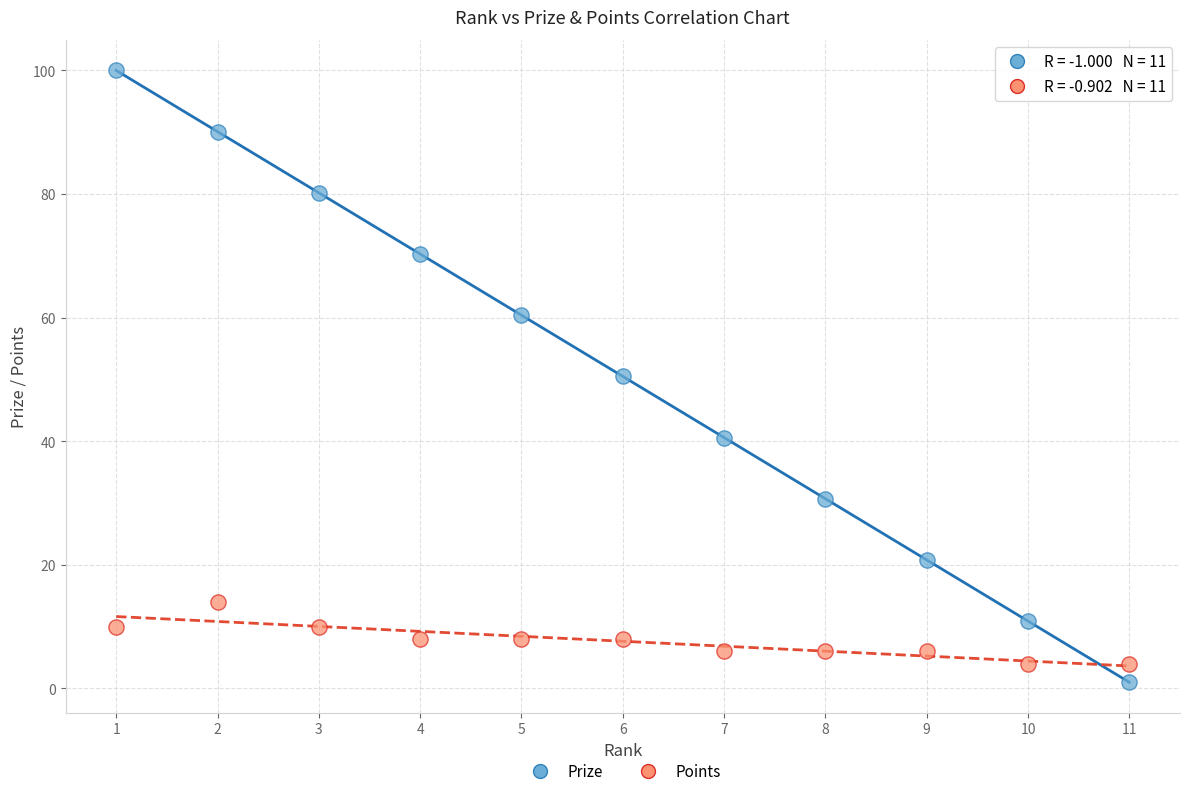

Which series has the widest spread of Y values?

Prize